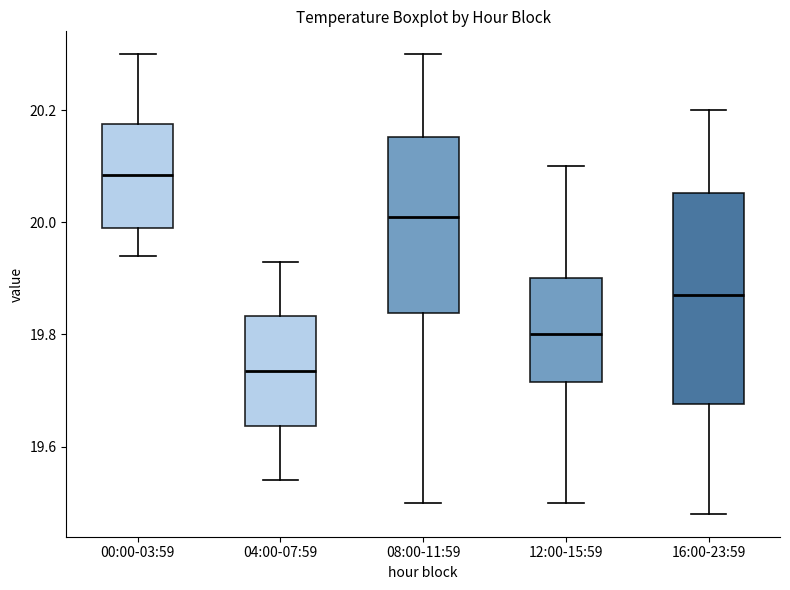

Where is the upper edge of the box for 04:00-07:59 on the y-axis? The values are not printed on the chart, so give them approximately, as read against the axis.

19.84